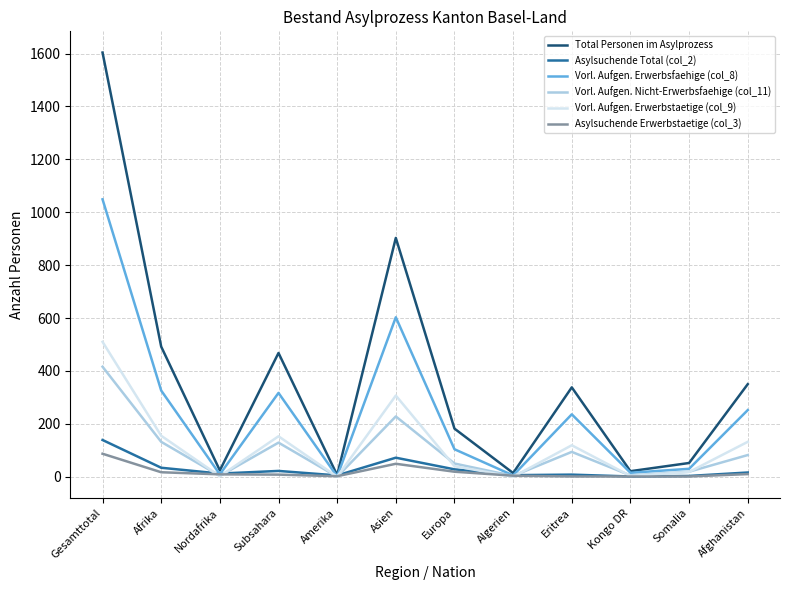

After their last crossing, which series has the higher values: Vorl. Aufgen. Nicht-Erwerbsfaehige (col_11) or Asylsuchende Erwerbstaetige (col_3)?

Vorl. Aufgen. Nicht-Erwerbsfaehige (col_11)